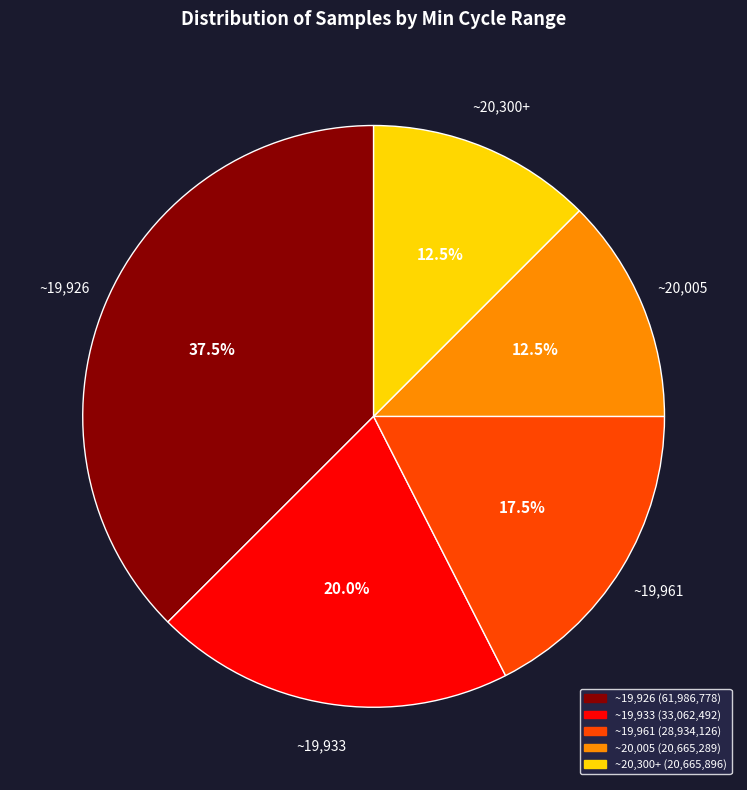

Is there a majority slice in this chart?

No